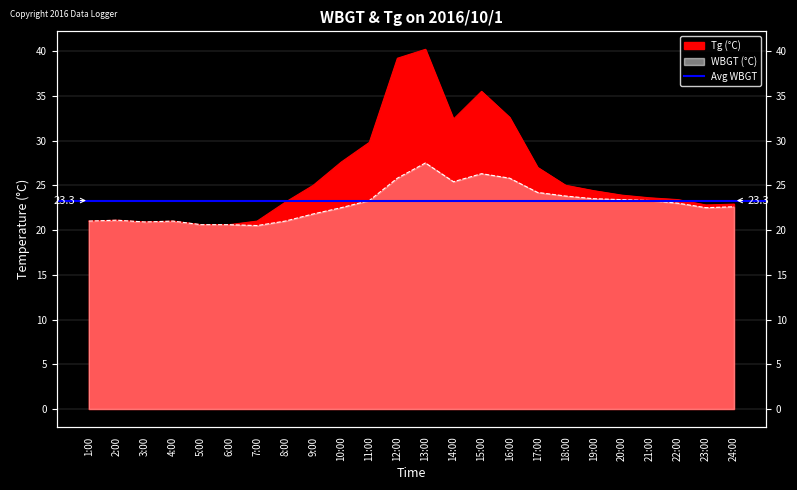

What is the total value across all series at 2:00?

42.2